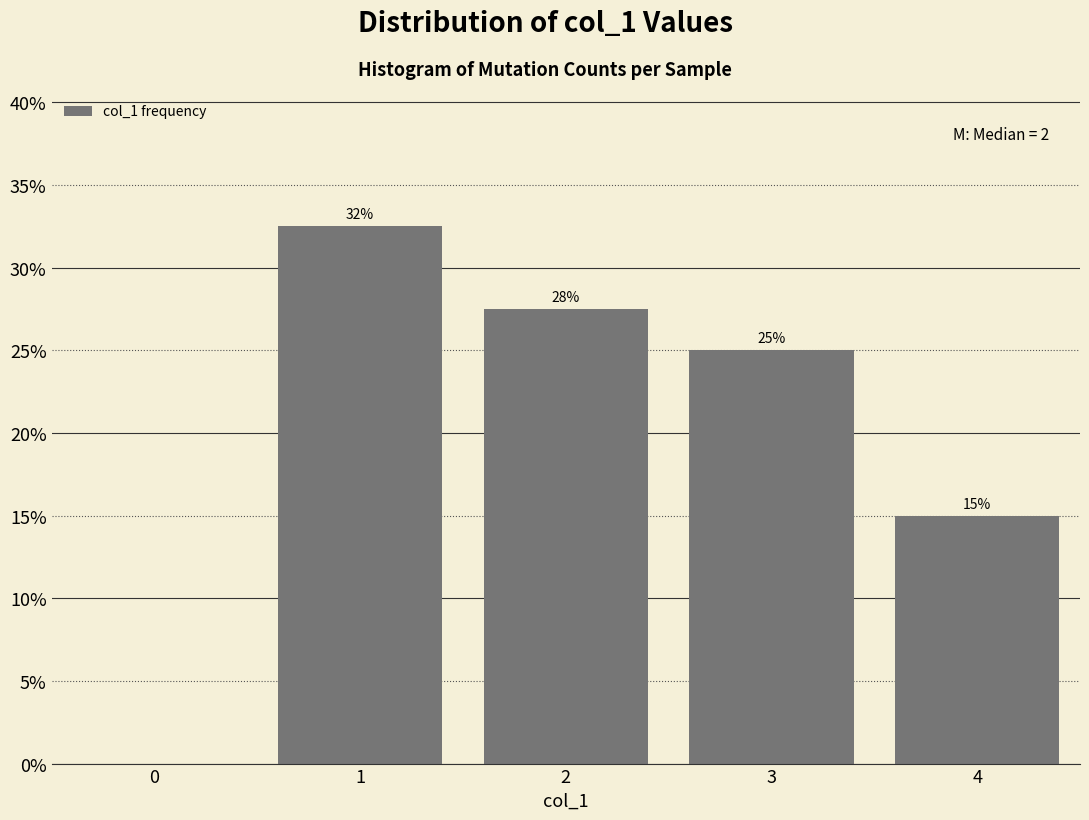

What value does the data have at 4?

15.0